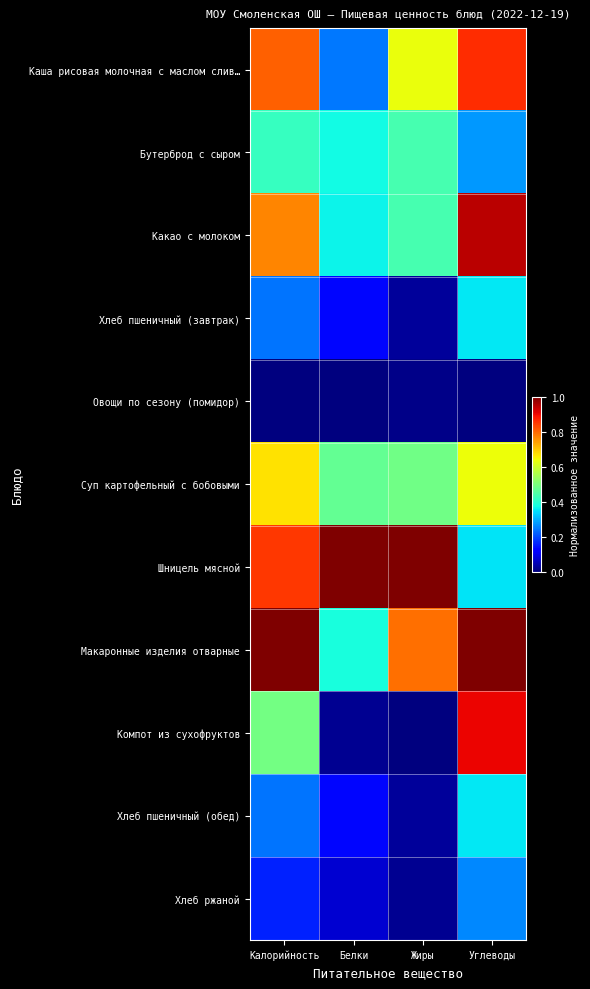

List the series in order of their peak value, highest first.

Шницель мясной, Макаронные изделия отварные, Какао с молоком, Компот из сухофруктов, Каша рисовая молочная с маслом слив…, Суп картофельный с бобовыми, Бутерброд с сыром, Хлеб пшеничный (завтрак), Хлеб пшеничный (обед), Хлеб ржаной, Овощи по сезону (помидор)